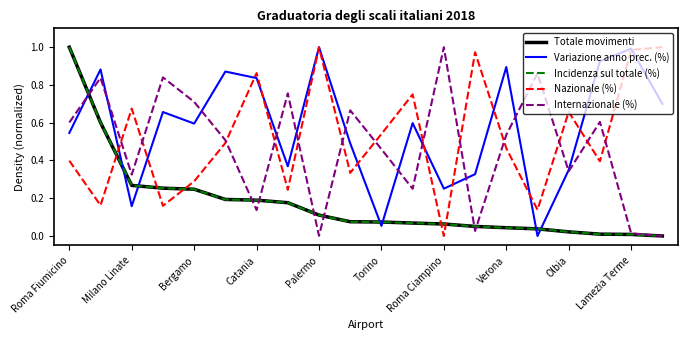

How many intersections are there between Nazionale (%) and Incidenza sul totale (%)?

5